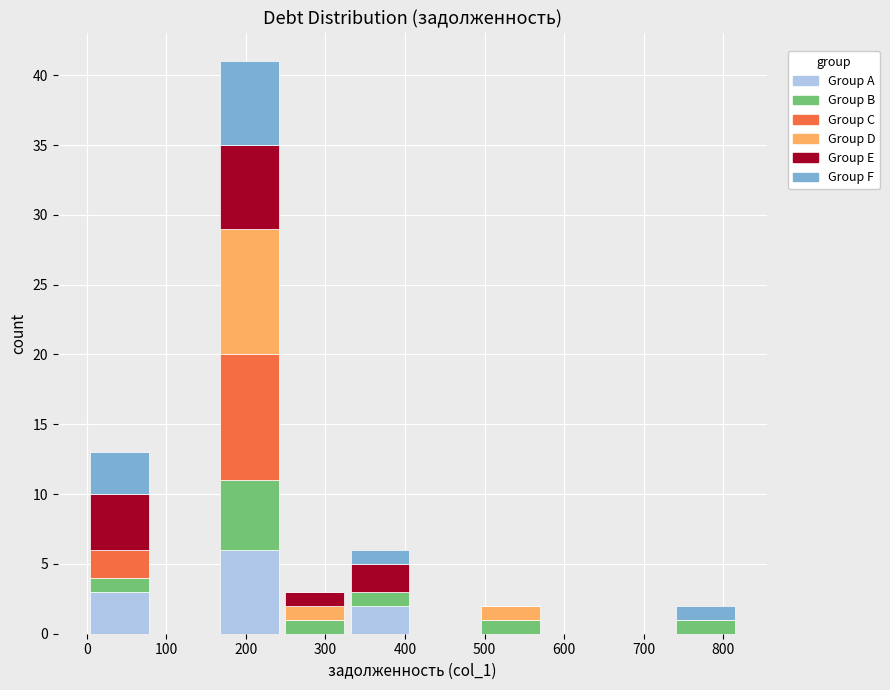

Reading left to right, transcribe this chart: for each stacked bar, give the range it covers on the x-axis and its total height. Neither the bar edges nor the heights are printed on the chart, so give them approximately, as read against the axes.

0 to 80: 13
80 to 160: 0
160 to 250: 41
250 to 330: 3
330 to 410: 6
410 to 490: 0
490 to 570: 2
570 to 660: 0
660 to 740: 0
740 to 820: 2